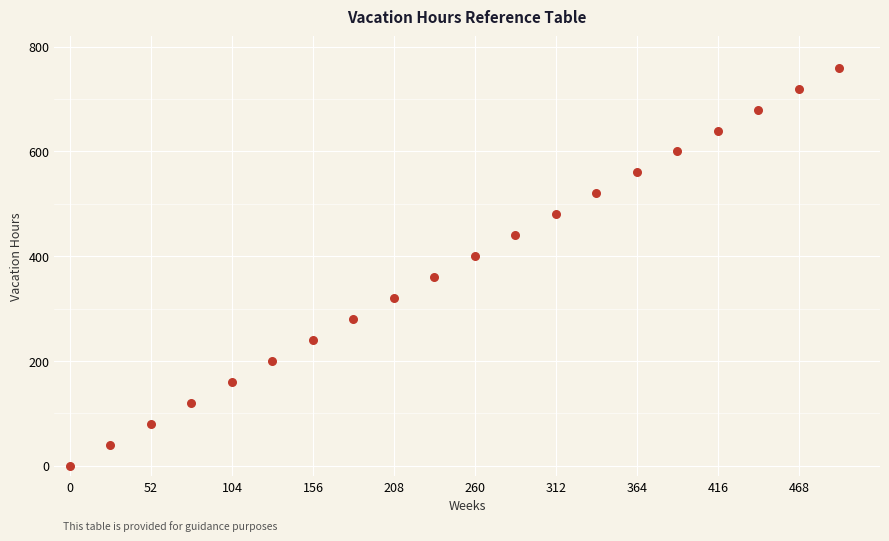

What is the range of Y values (max minus min)?

760